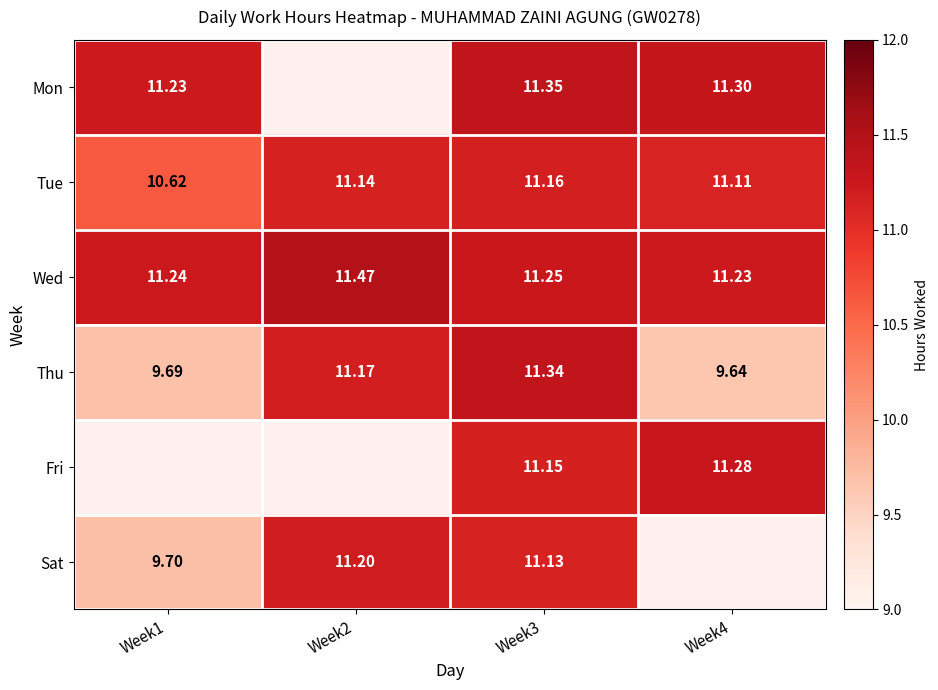

At which category does the chart reach its peak across all series?

Week2